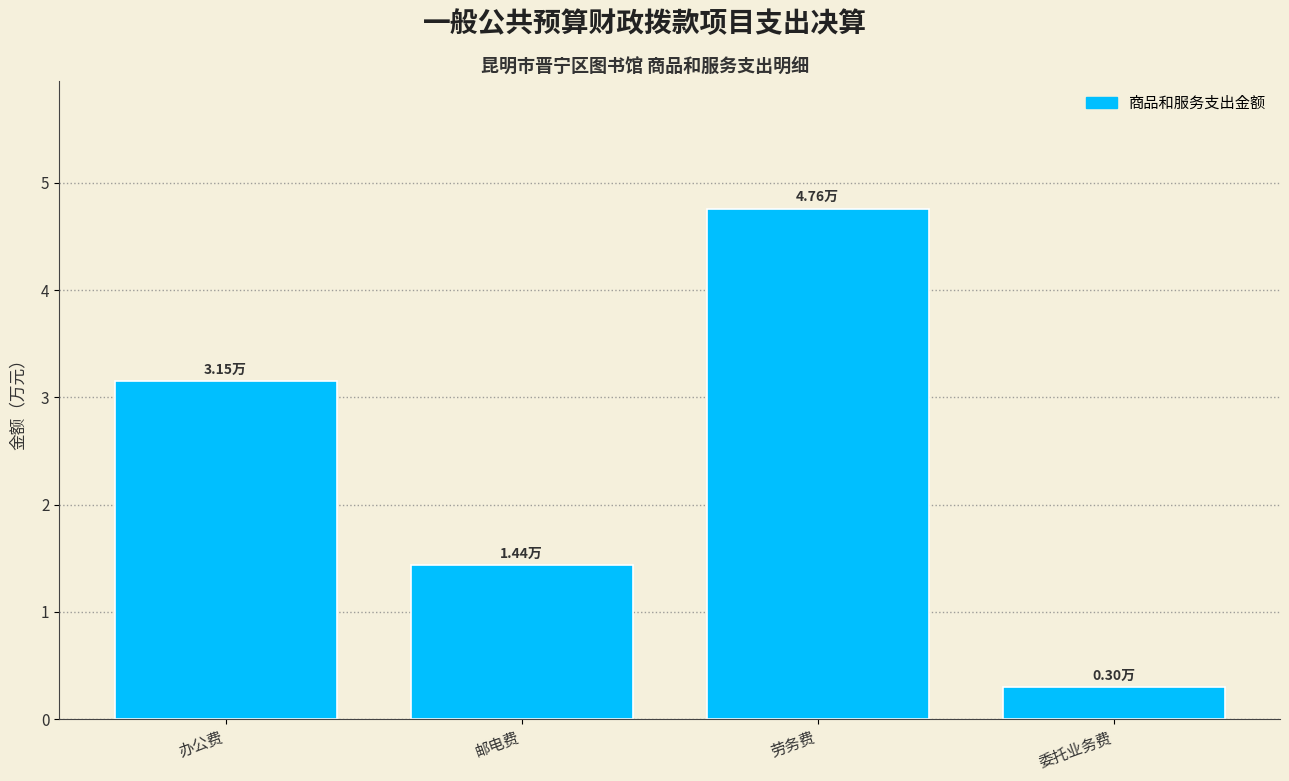

What is the ratio of the value at 劳务费 to the value at 办公费?

1.5